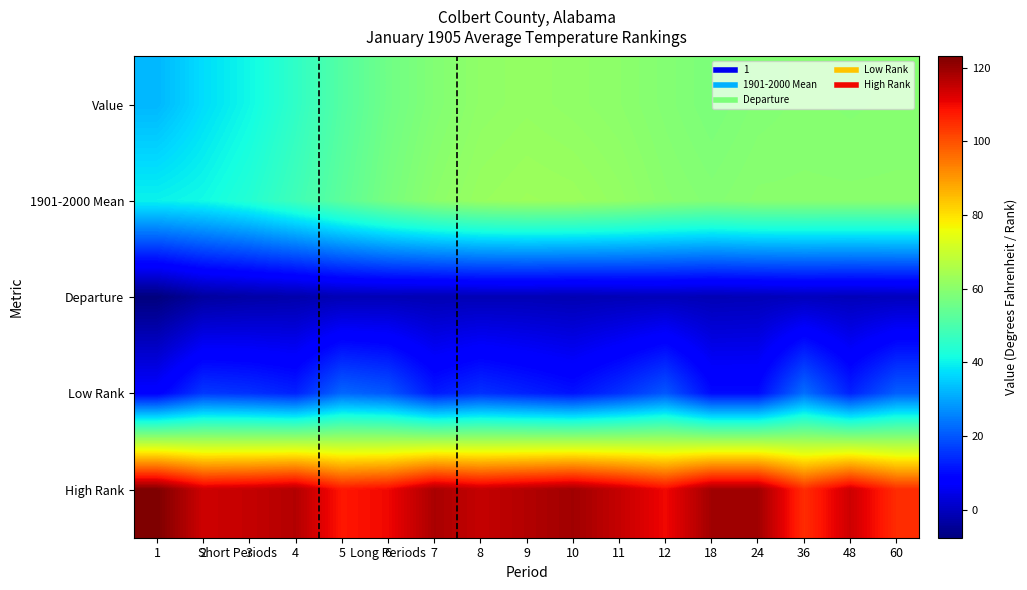

At how many categories does at least one series exceed 51?

17